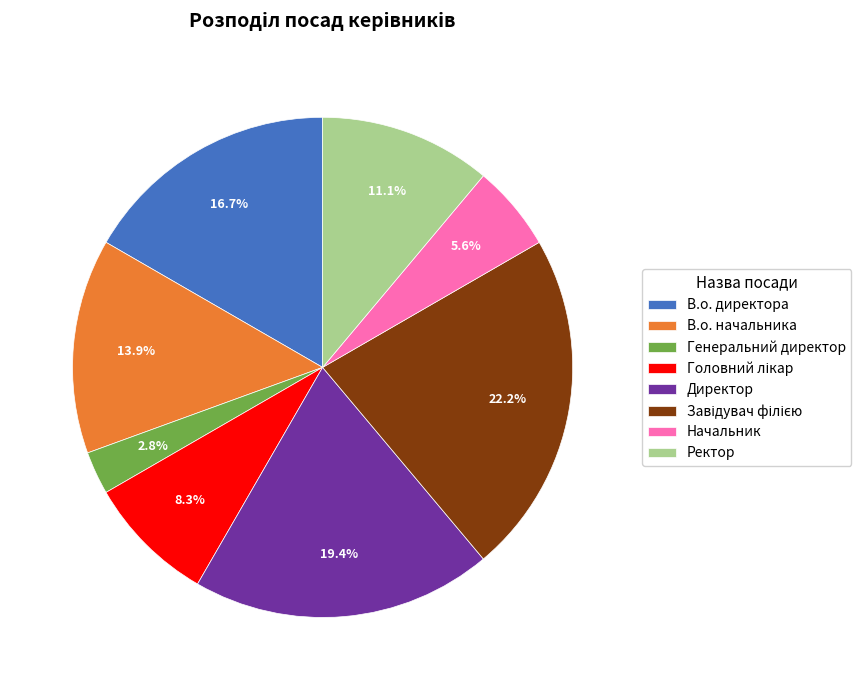

What is the smallest slice in the pie chart?

Генеральний директор